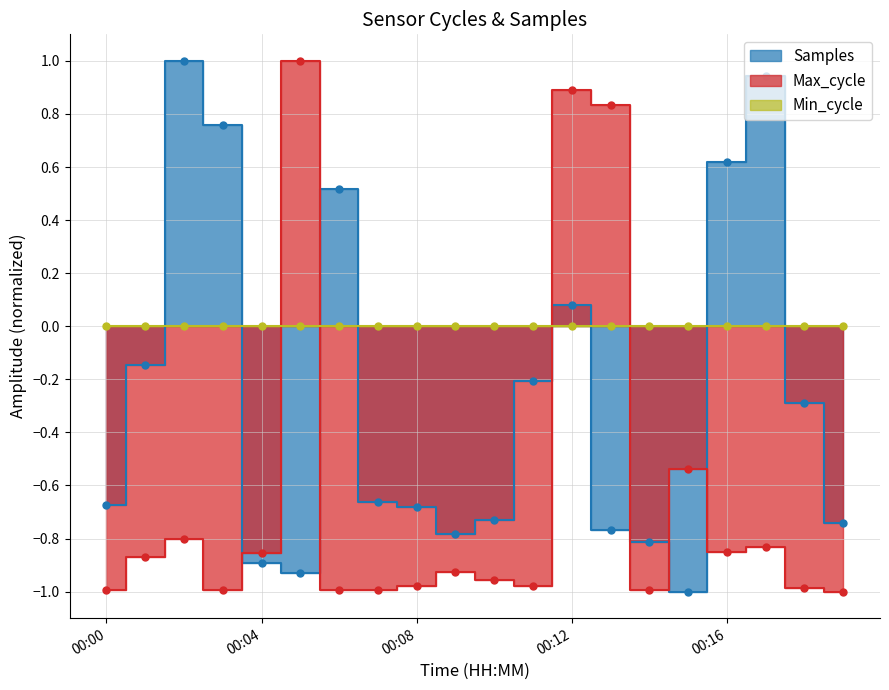

Where is the first local minimum for Samples?

00:05